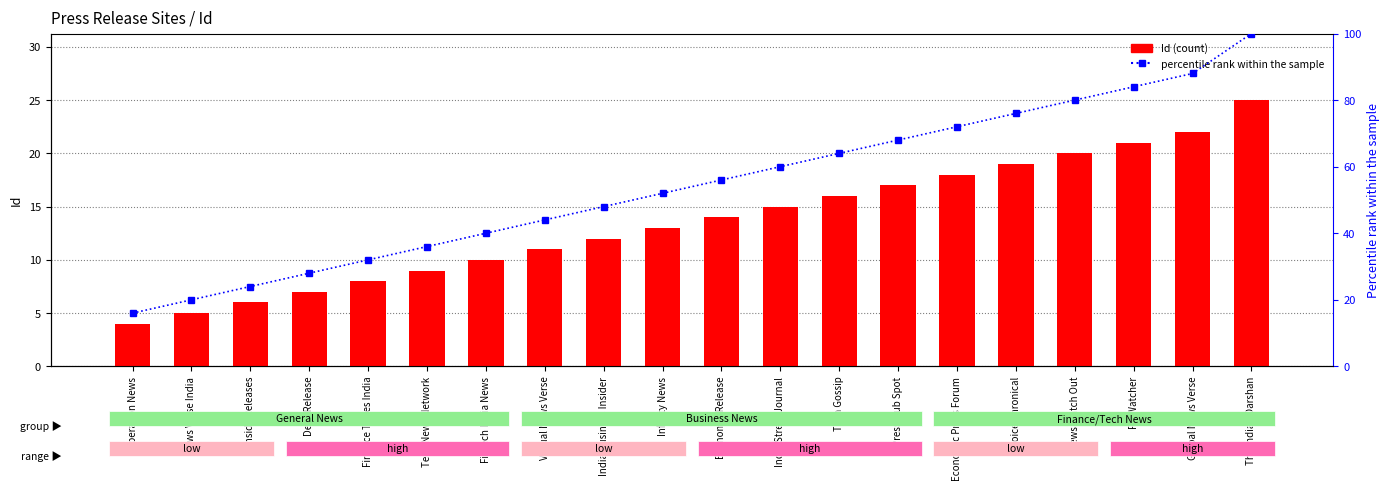

Where does the Id series first go above 14?

India Street Journal